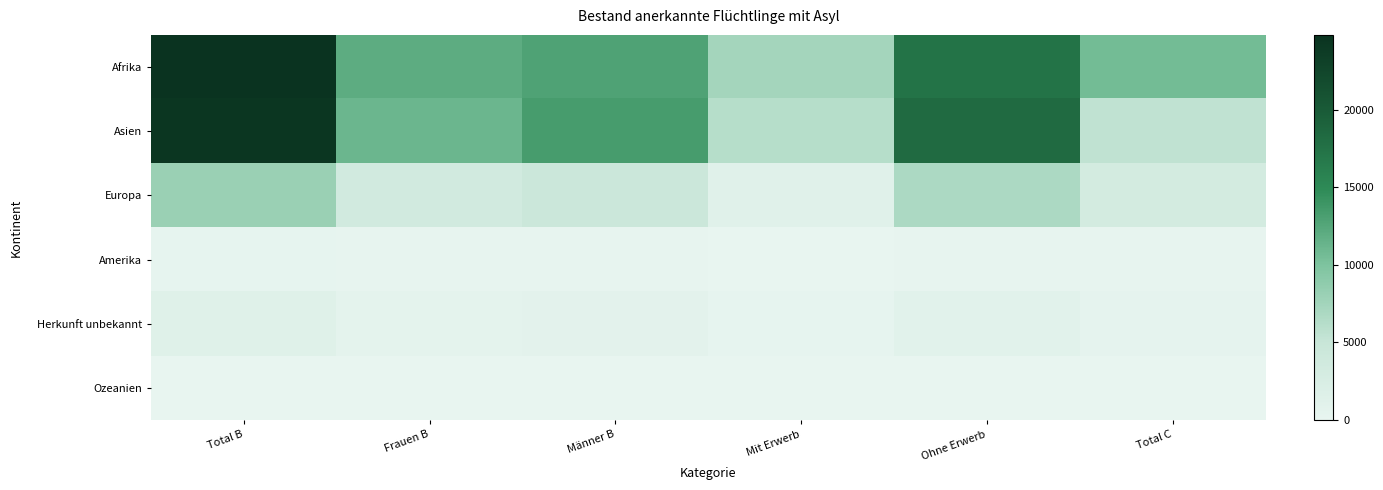

Which series has the largest total across all categories?

Afrika